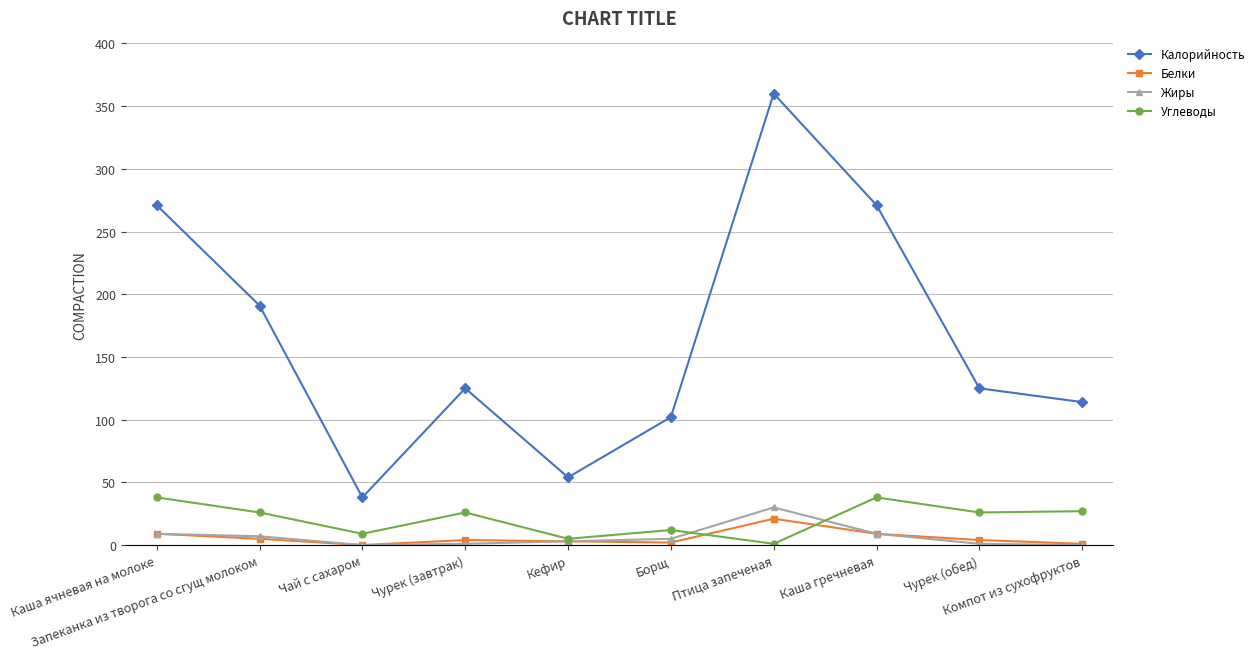

At which label is Калорийность closest to 199?

Запеканка из творога со сгущ молоком